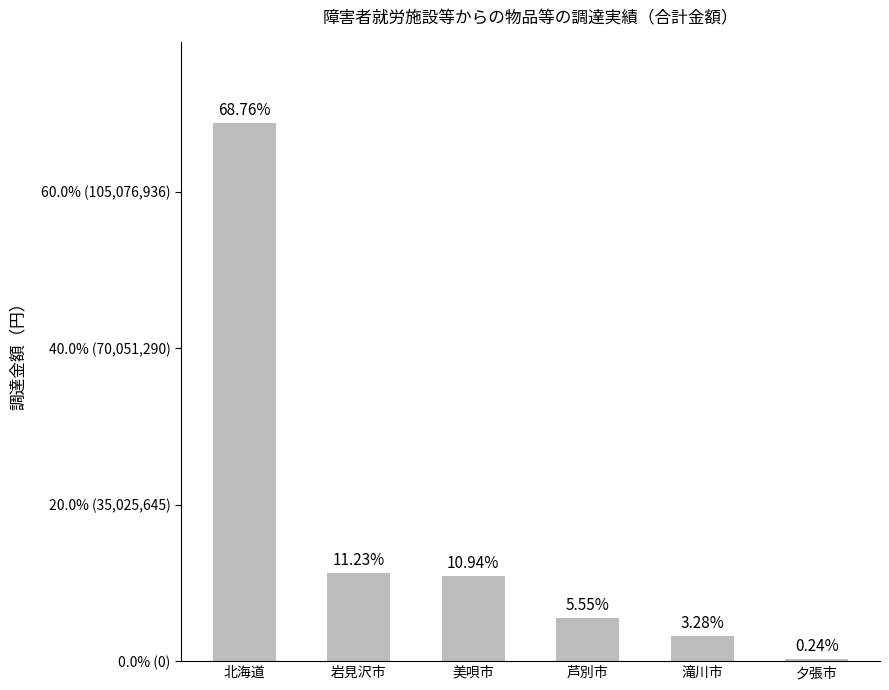

At which category does the chart reach its peak across all series?

北海道